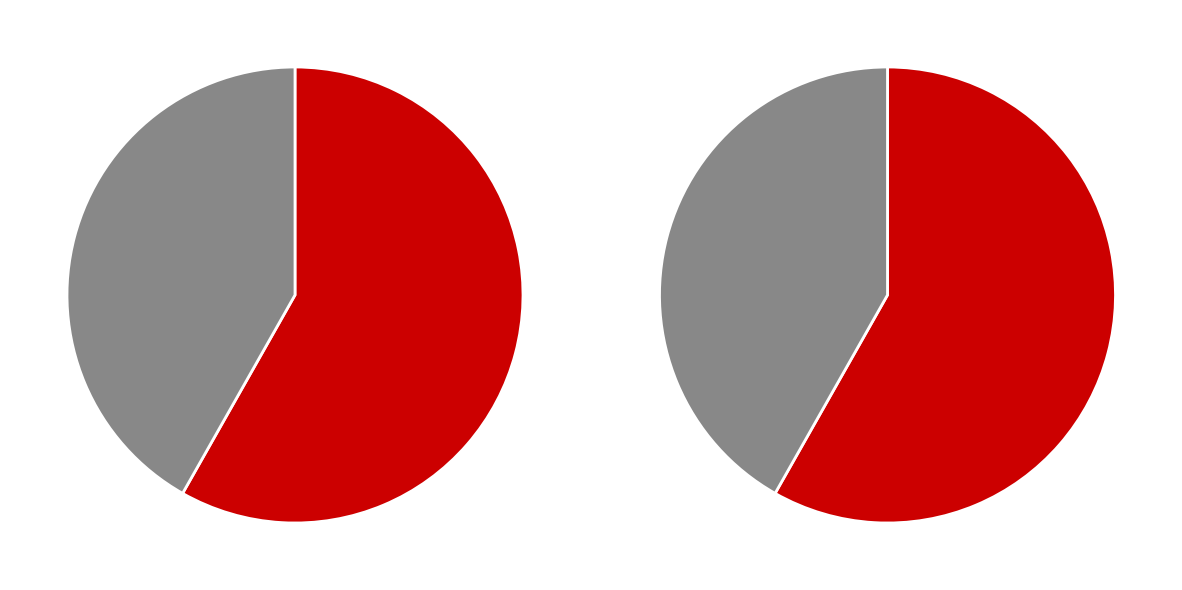

To the nearest percent, what is the difference between the largest and smallest slice percentages?

16%